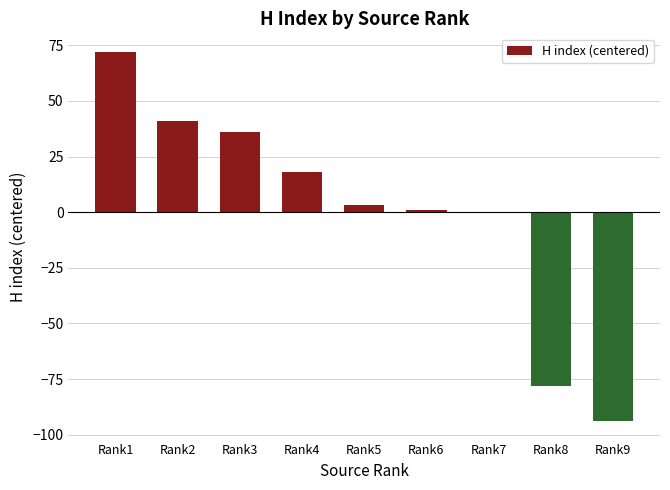

Does the chart contain stacked bars?

No